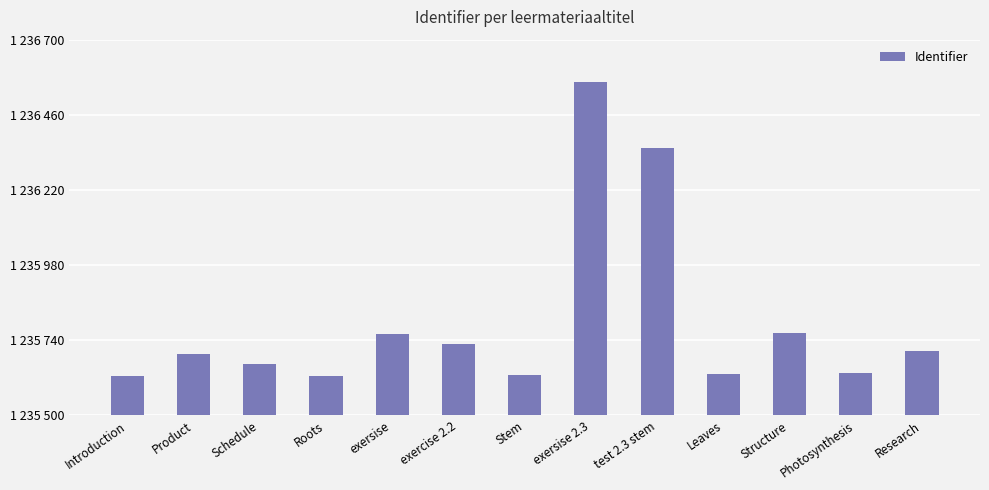

Which category has the lowest value across all series?

Introduction